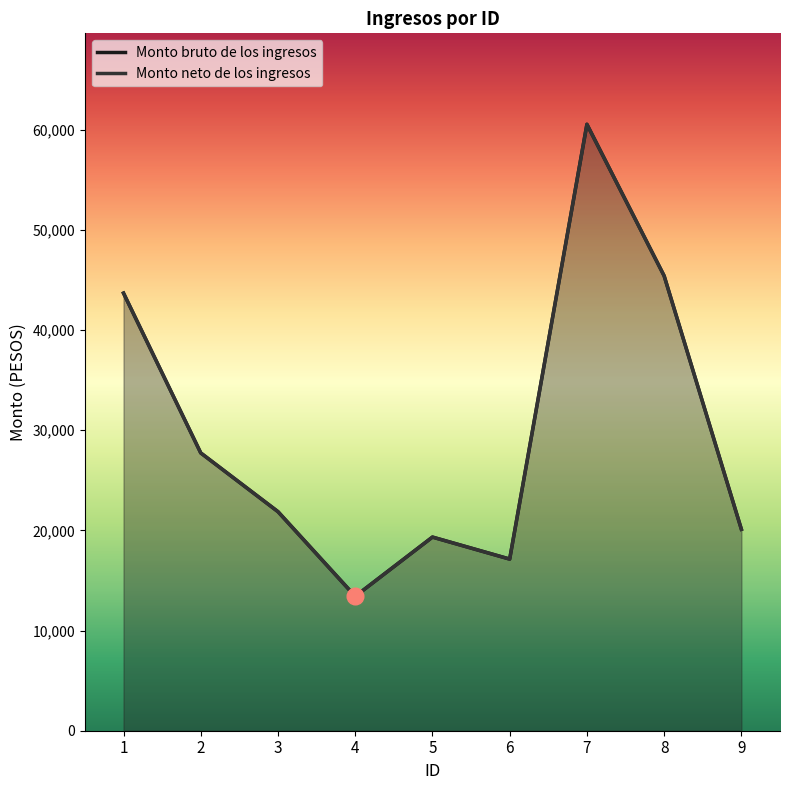

True or false: Monto bruto de los ingresos has a value of 12886.9 at 2.

False